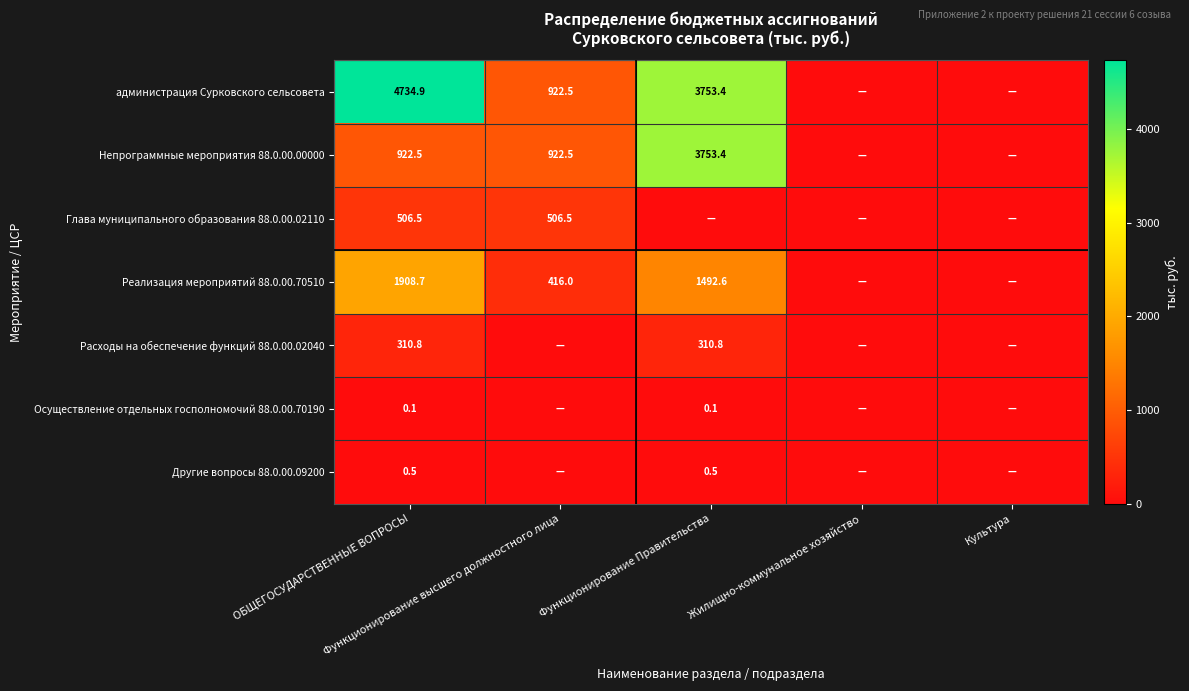

True or false: администрация Cурковского сельсовета has a value of -2195.0 at Жилищно-коммунальное хозяйство.

False